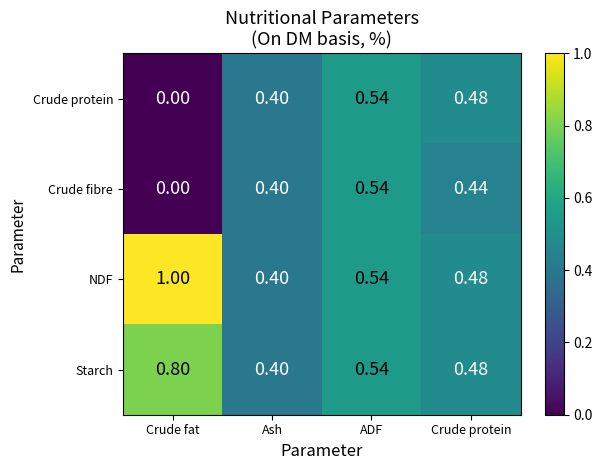

How many data points does each series have?

4